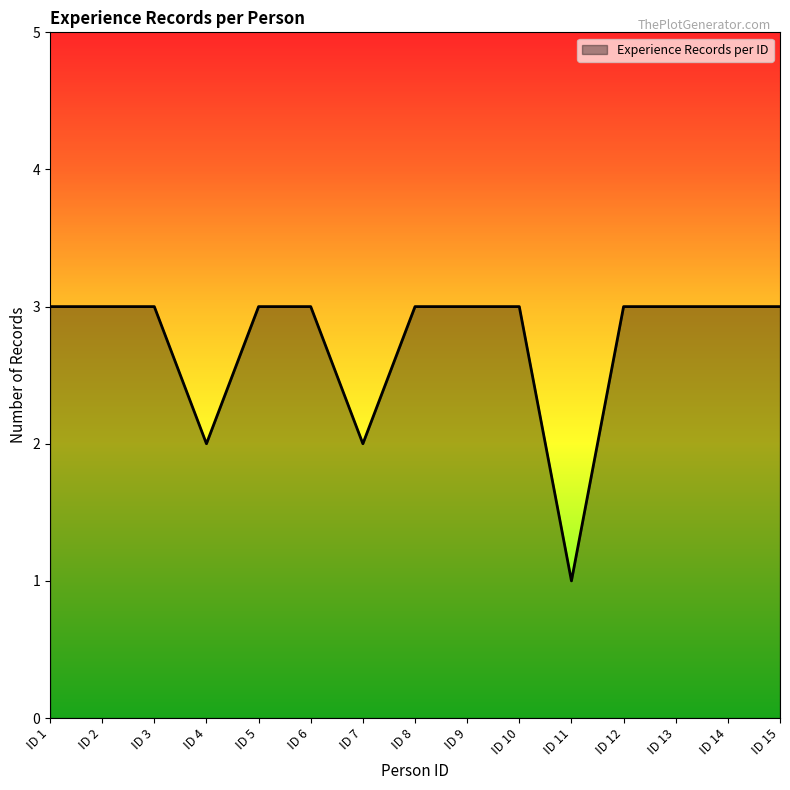

The chart shows a value of 3 at ID 12. True or false?

True